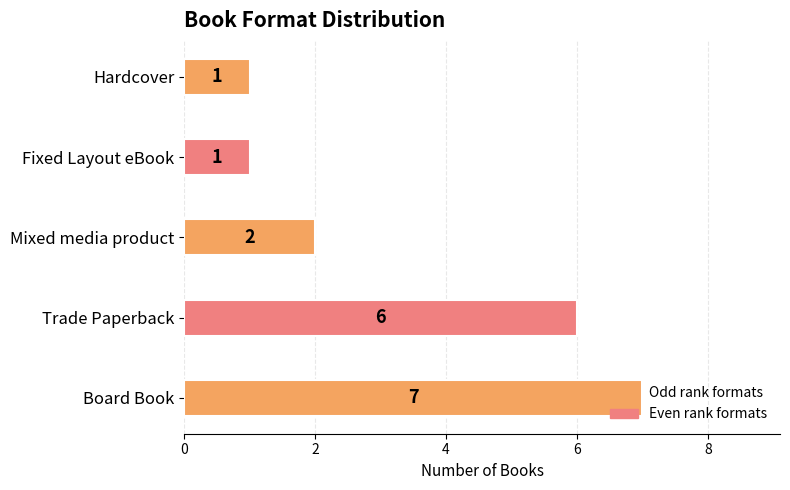

Count the values in the range 1 to 6.

4